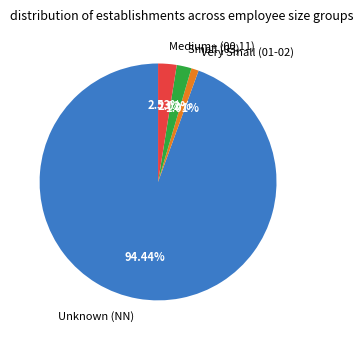

Rank the categories by value from lowest to highest.

Very Small (01-02), Small (03), Medium+ (00,11), Unknown (NN)